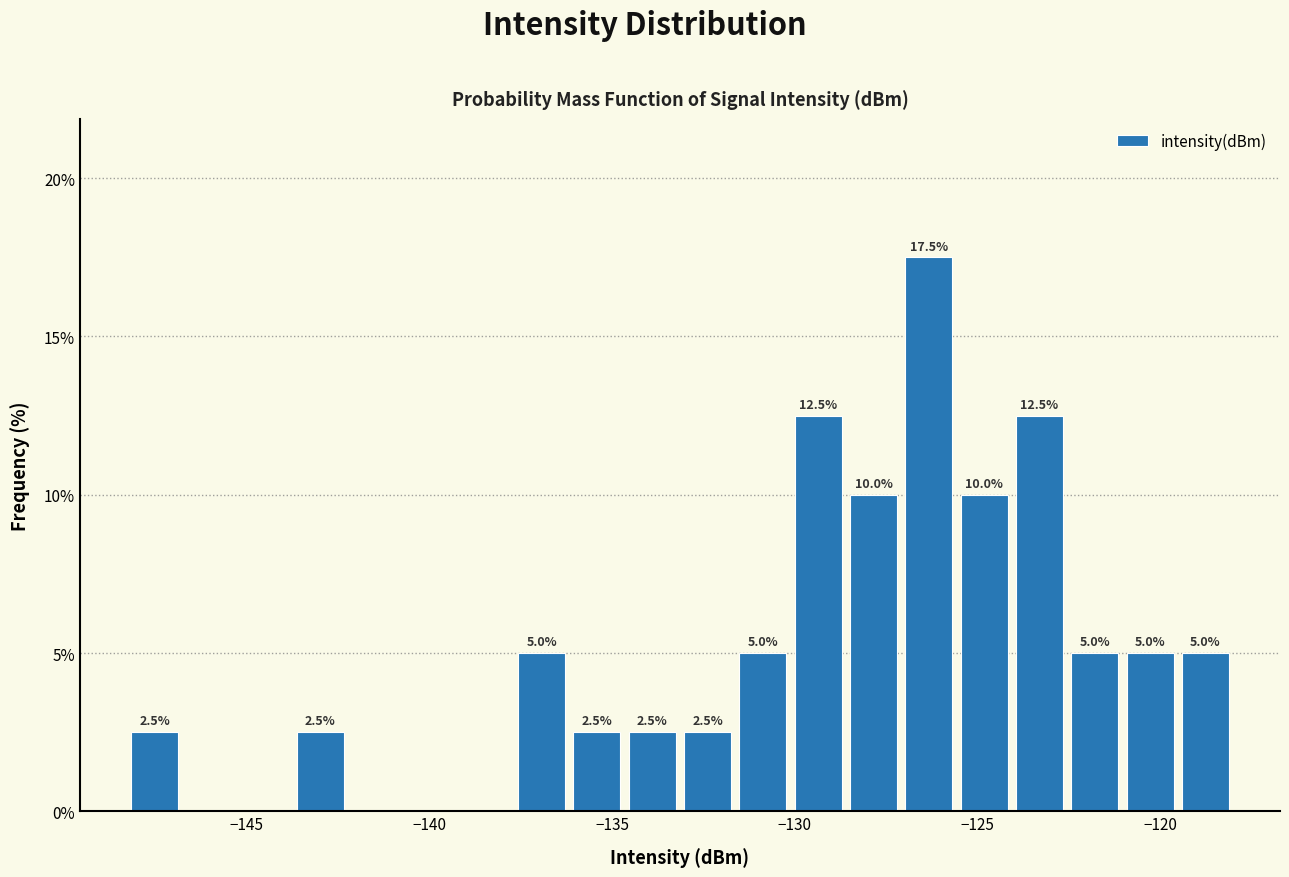

Around what value on the x-axis is the tallest bar? Give the approximate position of its centre, as read against the axis.

-126.5